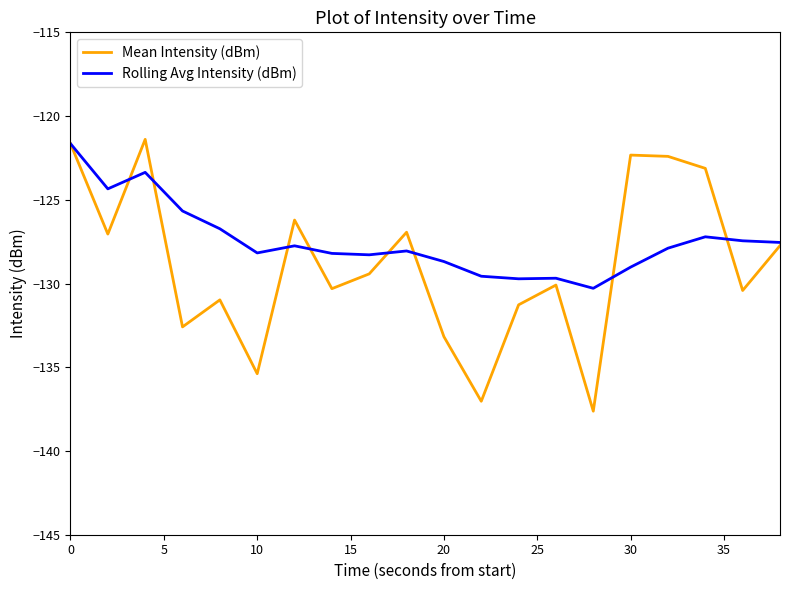

List the series in order of their overall mean, lowest first.

Mean Intensity (dBm), Rolling Avg Intensity (dBm)